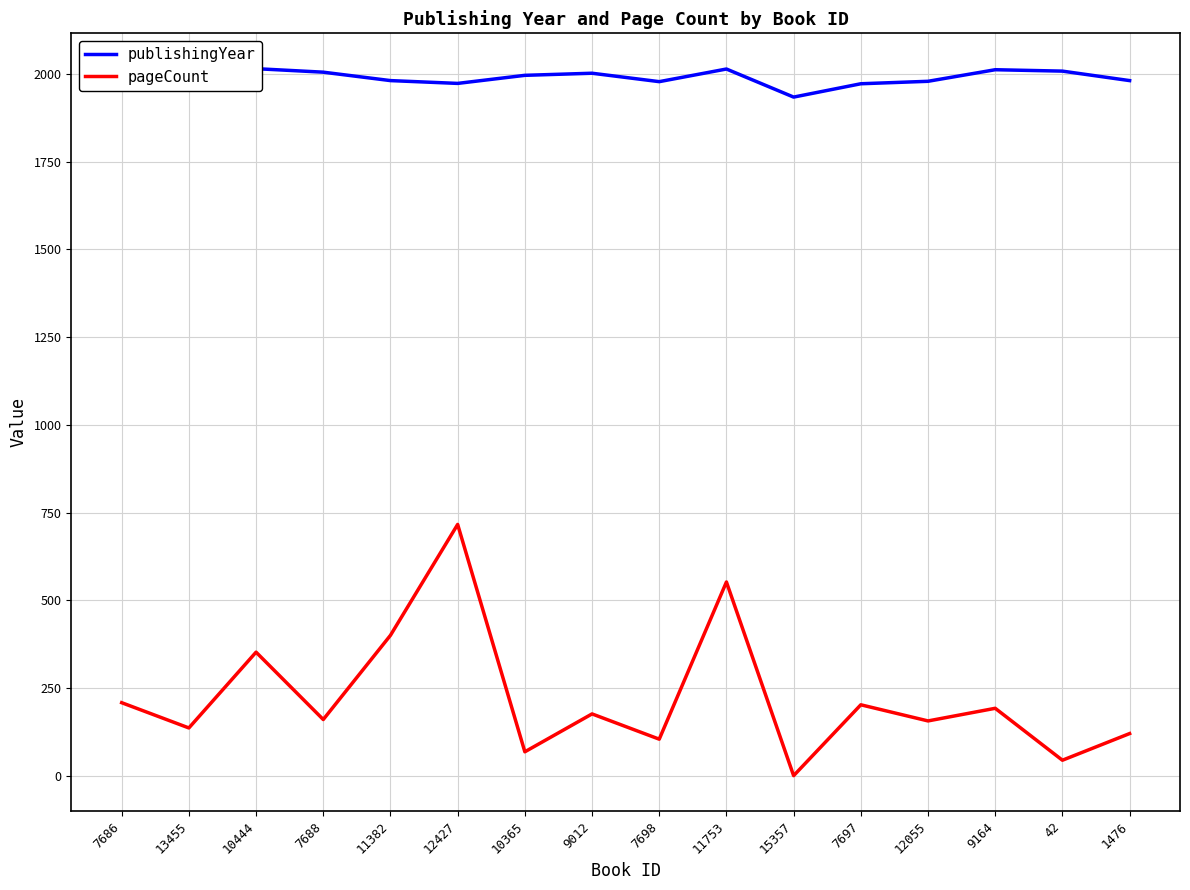

What is the approximate value of pageCount at 12427, to the nearest 100?

700